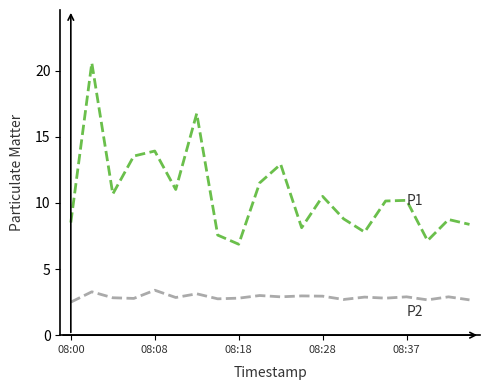

What is the maximum value shown in the chart?

20.6